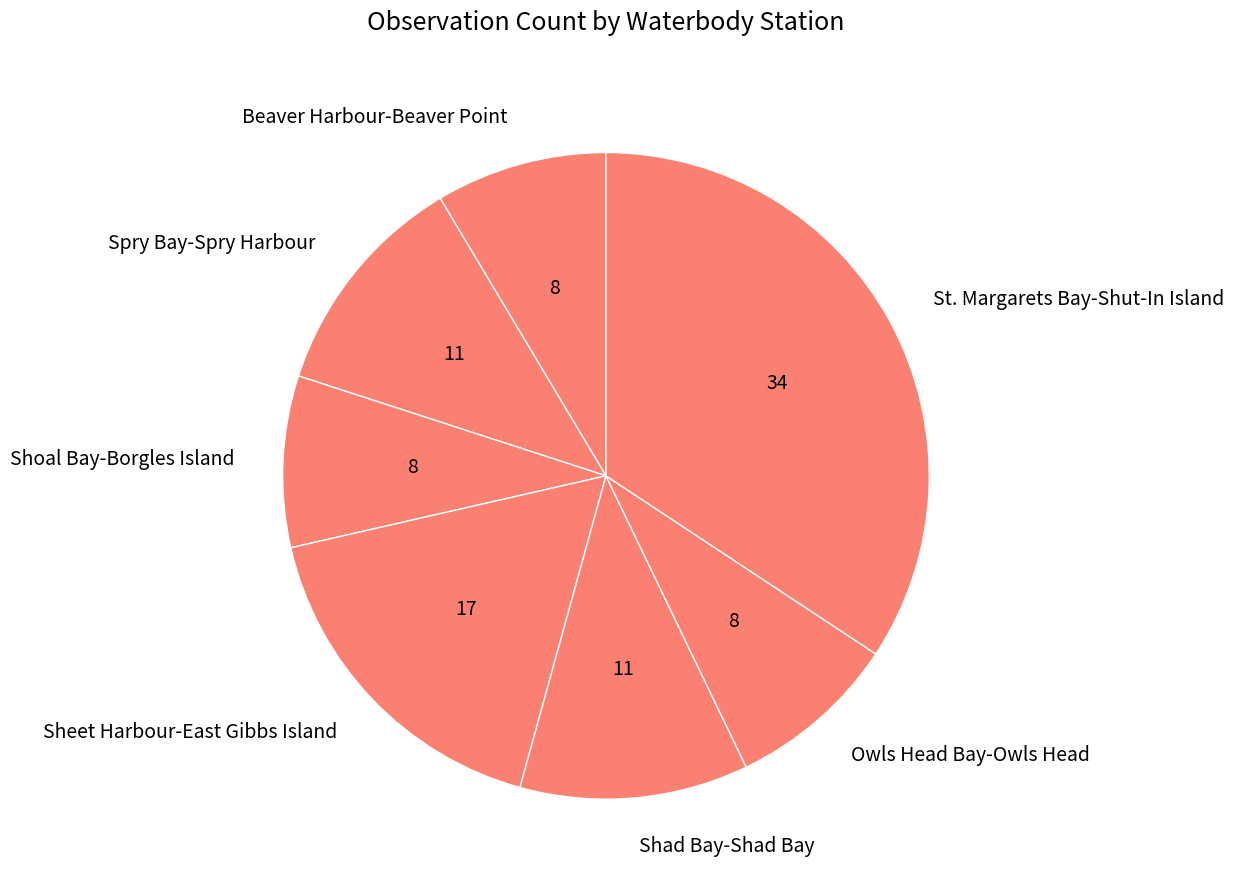

Is there any slice that represents more than half of the pie?

No